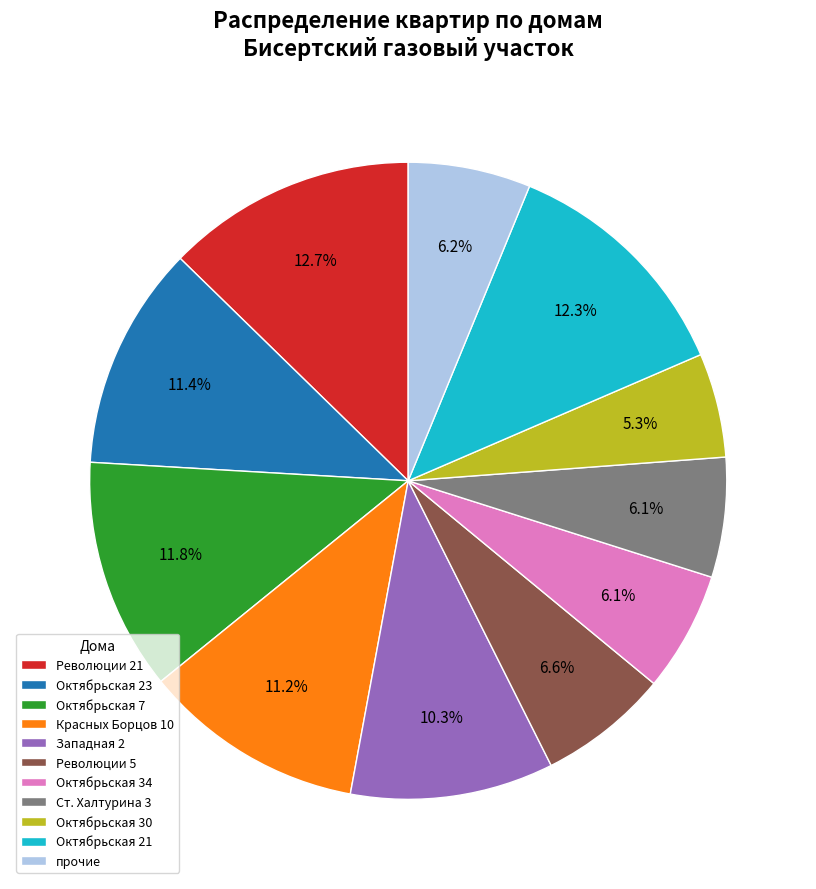

Do прочие and Революции 5 together represent more than half of the pie?

No